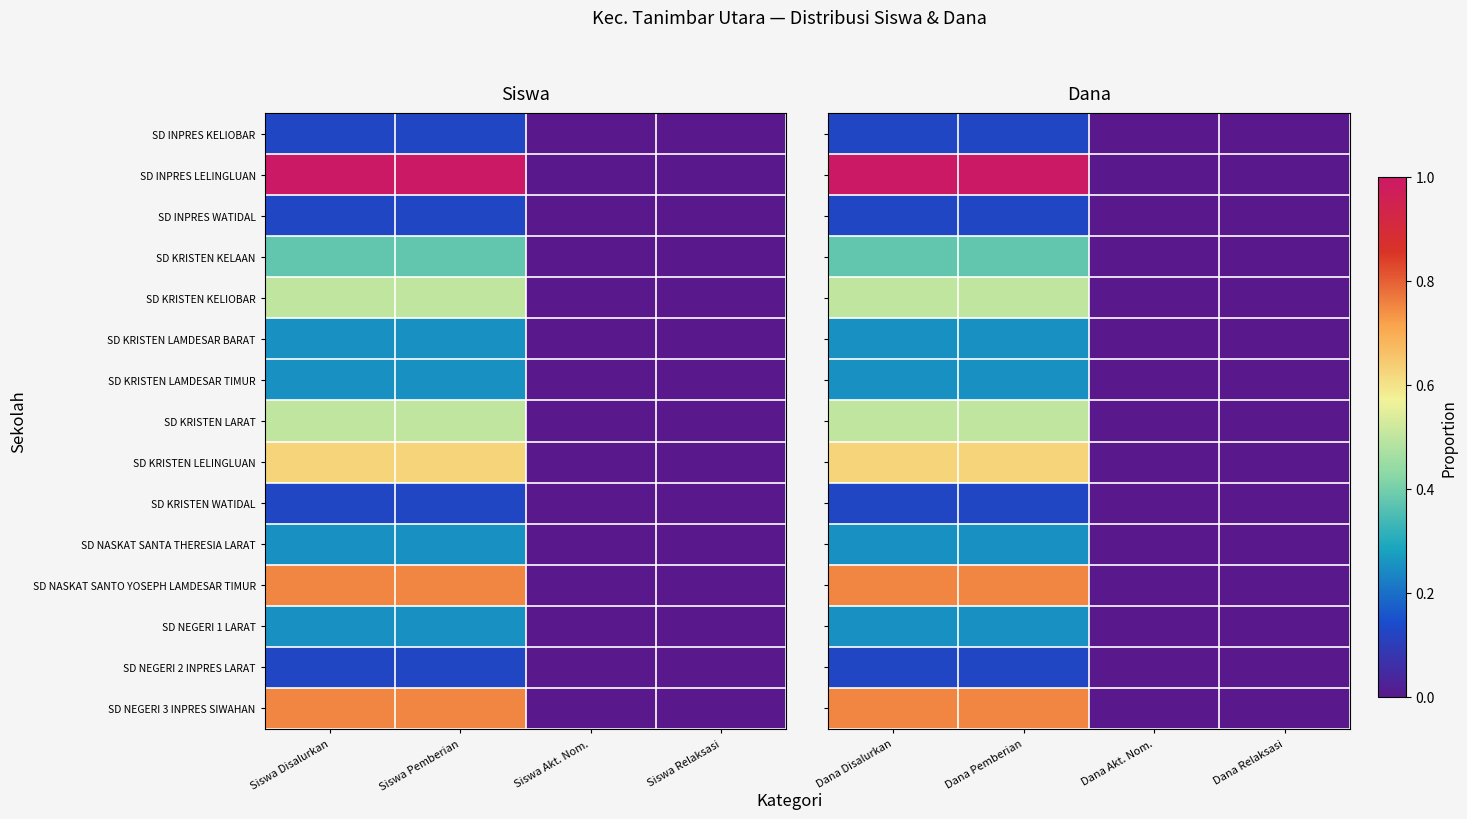

Which category has the highest value in the SD KRISTEN LAMDESAR TIMUR series?

Dana Disalurkan